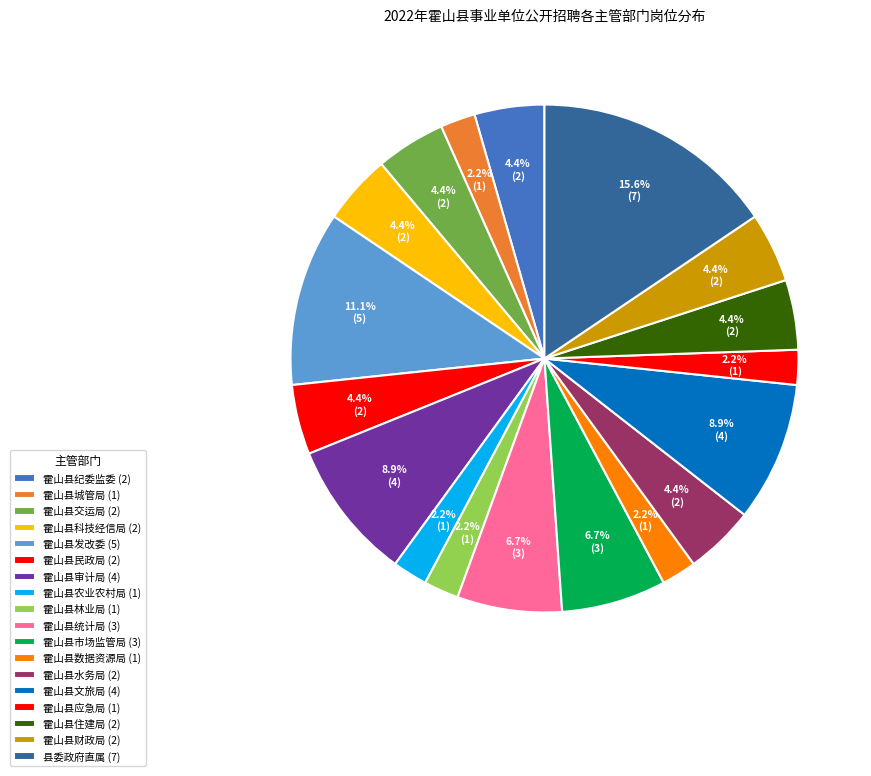

To the nearest percent, what percentage of the pie is 霍山县住建局?

4%